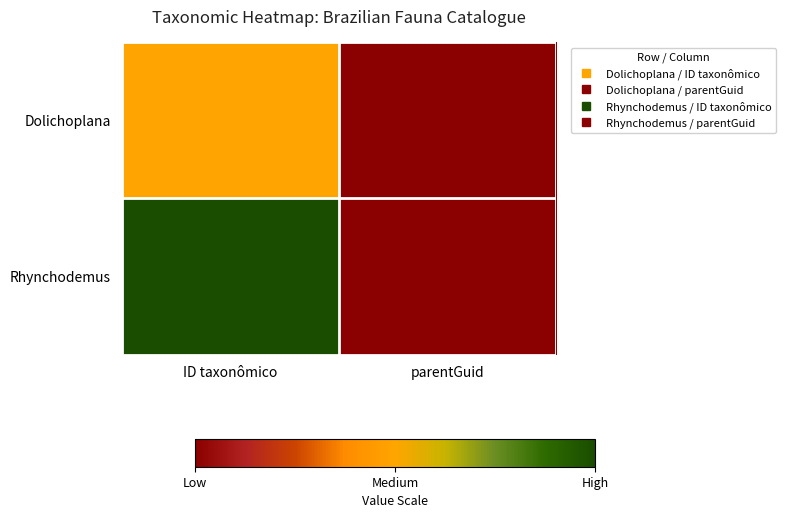

Rank the series by their average value, from lowest to highest.

Dolichoplana, Rhynchodemus